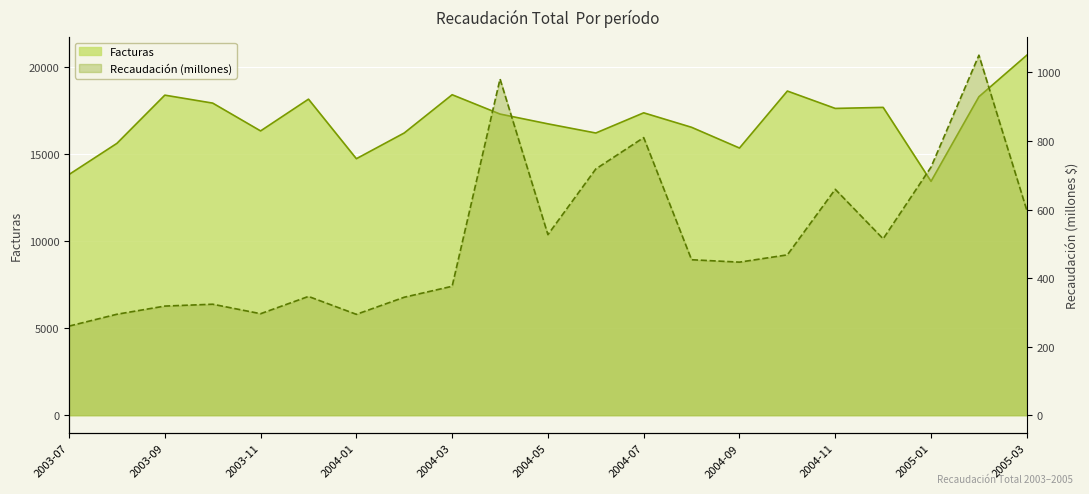

What is the label of the 12th point from the left?

2004-06